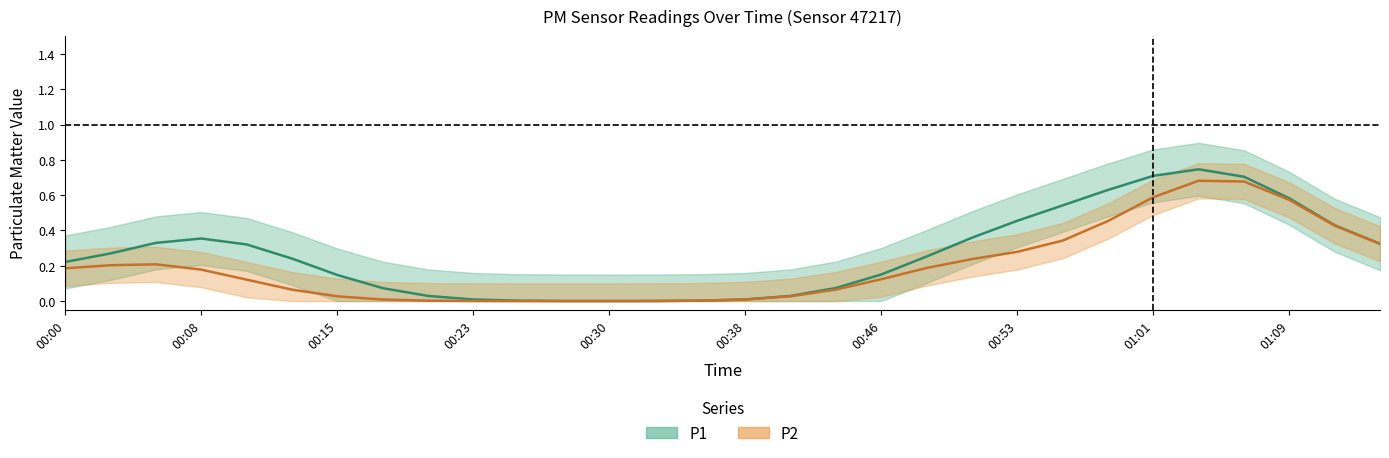

What is the label of the 2nd point from the left?

00:03